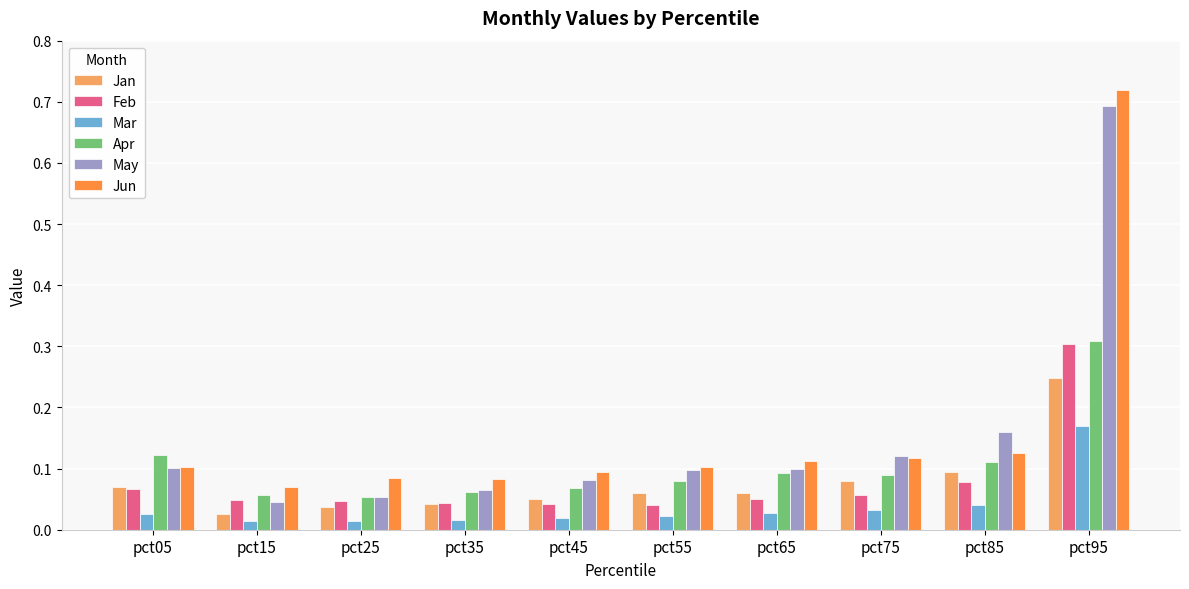

True or false: Jun has a value of 0.1 at pct35.

True